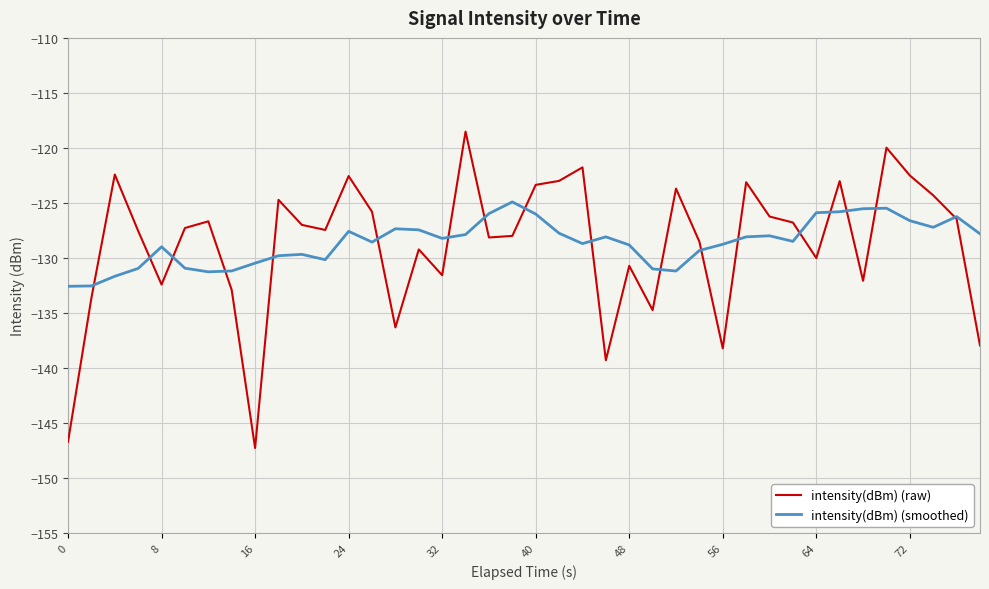

Count the number of data series in this chart.

2